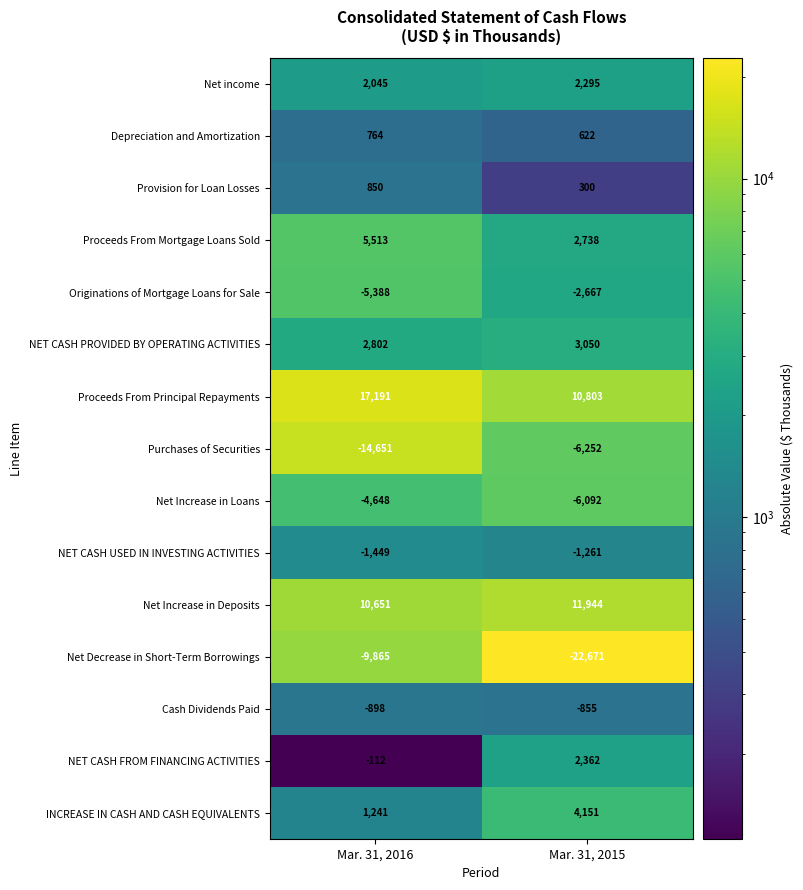

True or false: Proceeds From Principal Repayments has a value of 10803 at Mar. 31, 2015.

True